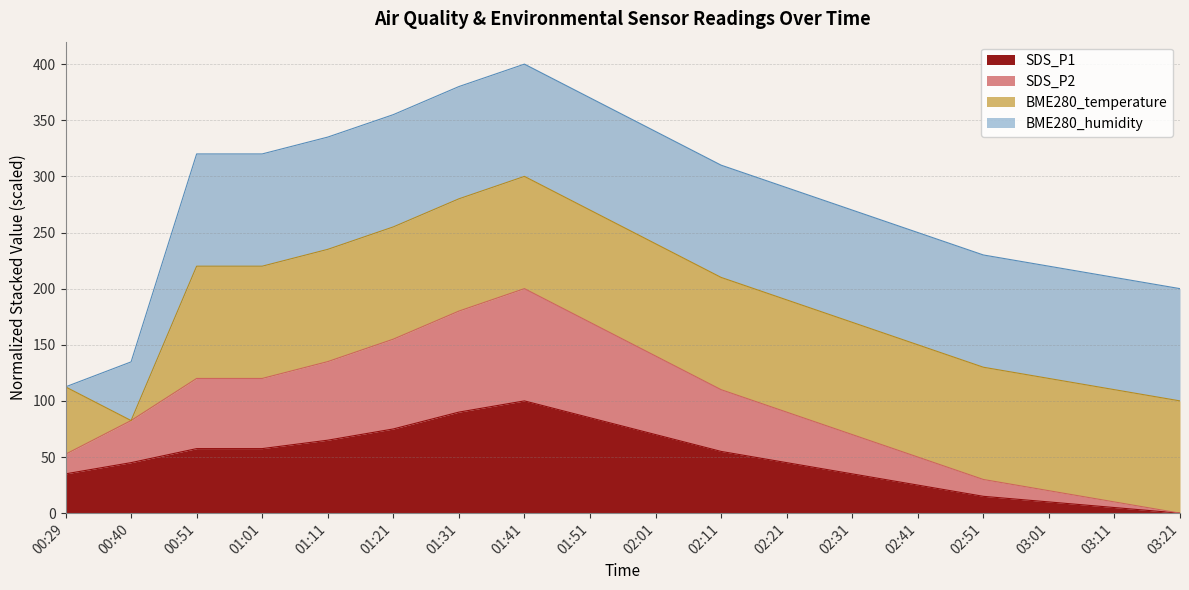

The SDS_P1 series shows 93.9 at 02:11. True or false?

False